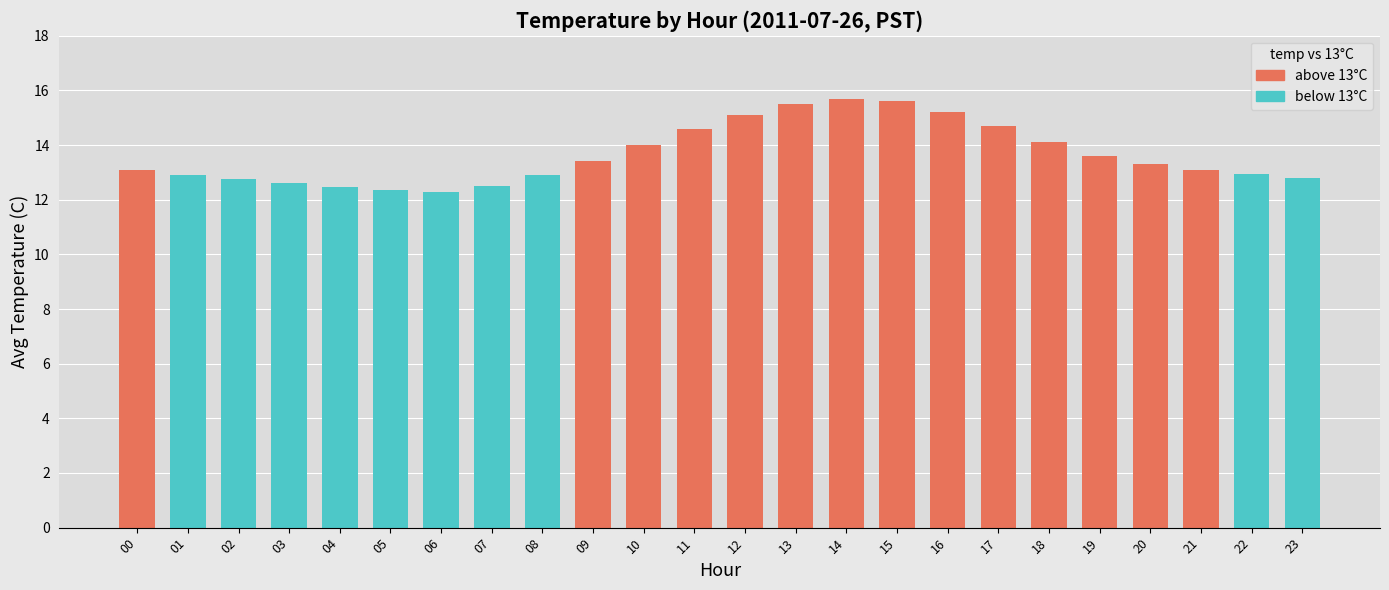

Rank the series by their maximum value, from highest to lowest.

above_13, below_13